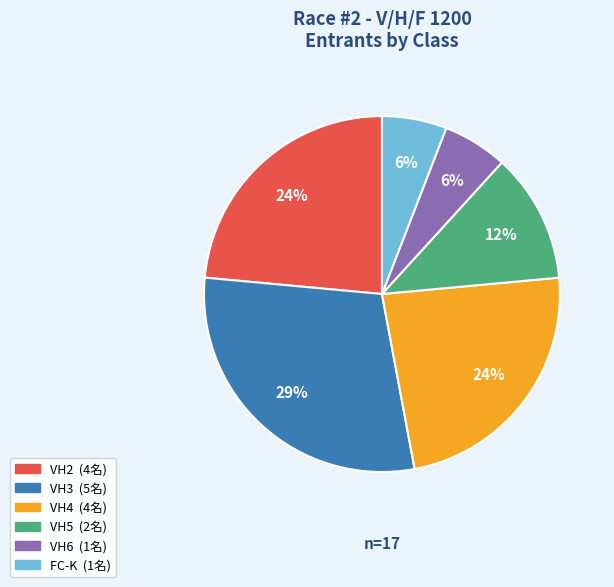

Is there any slice that represents more than half of the pie?

No